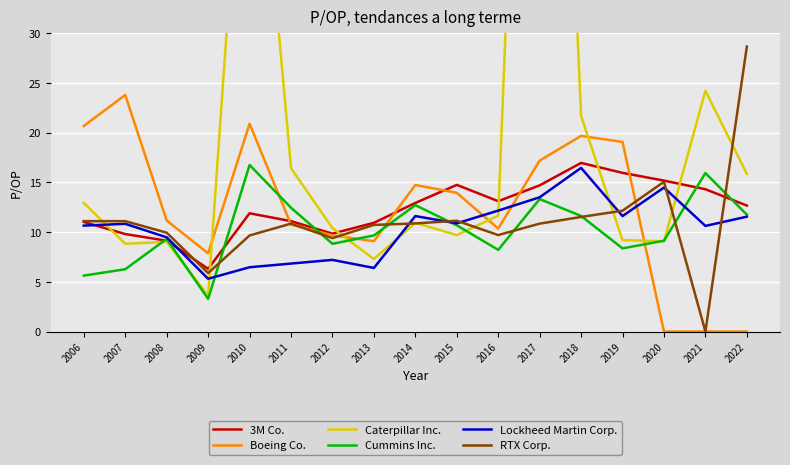

Is this an area chart (filled region under the line)?

No